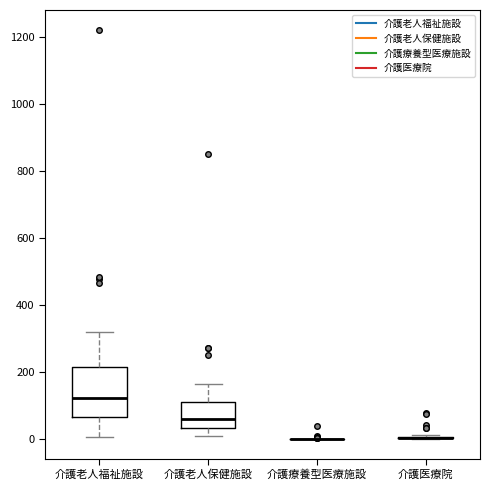

Reading left to right, transcribe this box plot: for each box, give where its median line is, the range the box spans, and where its two whiskers end, as read against the y-axis. The values are not printed on the chart, so give them approximately, as read against the axis.

介護老人福祉施設: median 120, box 60 to 220, whiskers 0 to 320
介護老人保健施設: median 60, box 40 to 100, whiskers 0 to 160
介護療養型医療施設: box collapsed to a line at 0, whiskers 0 to 0
介護医療院: box collapsed to a line at 0, whiskers 0 to 20